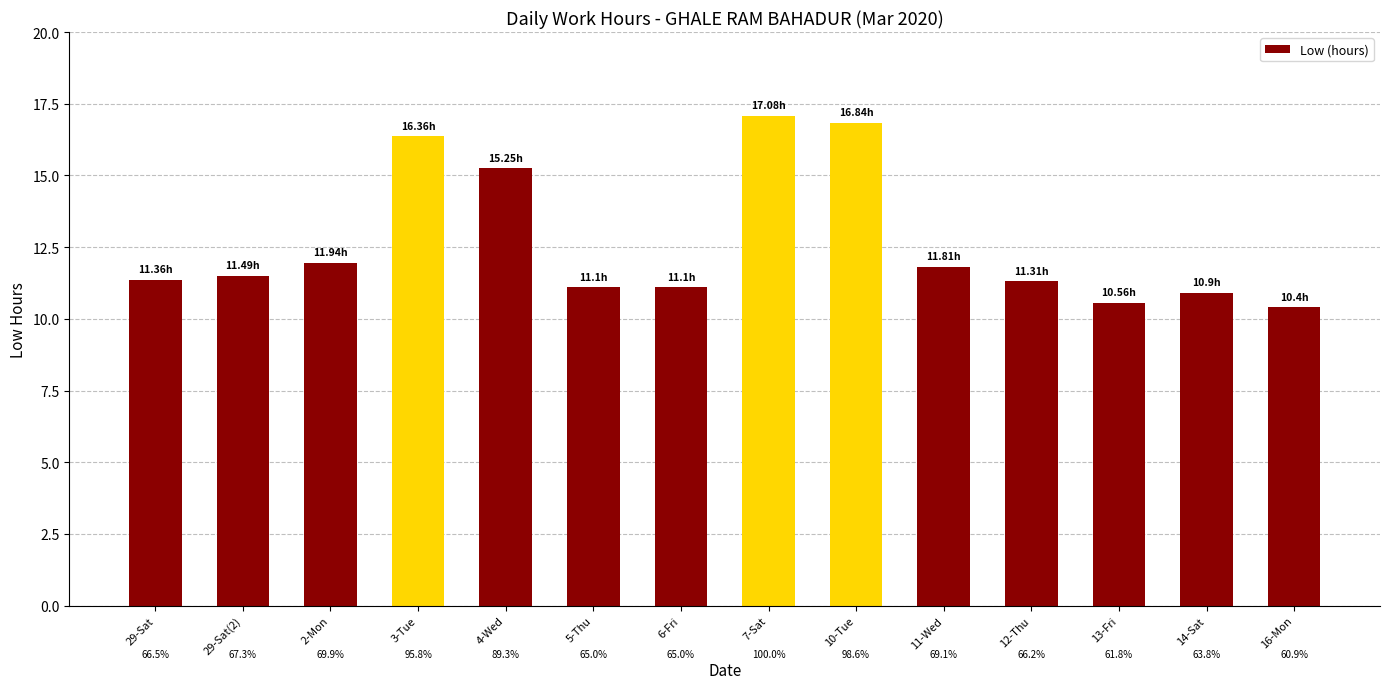

At which label does the data first exceed 11?

29-Sat